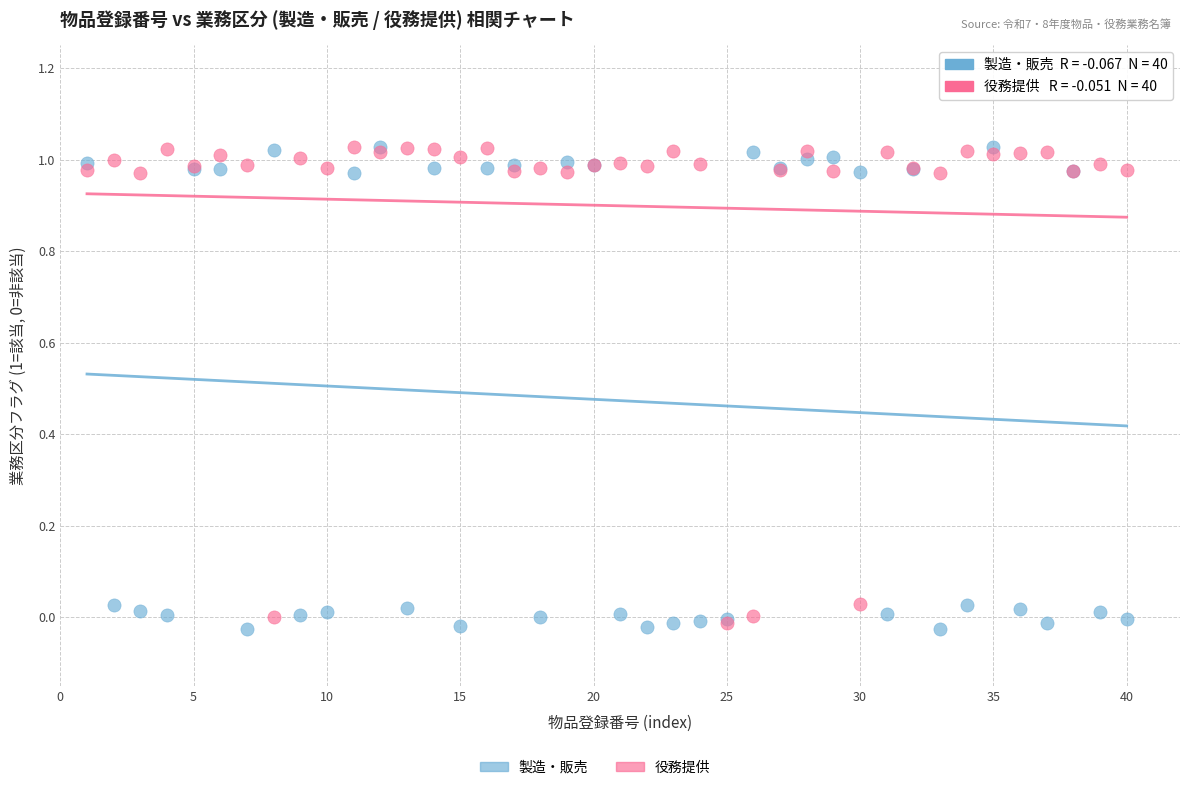

Which series has the widest spread of Y values?

製造・販売